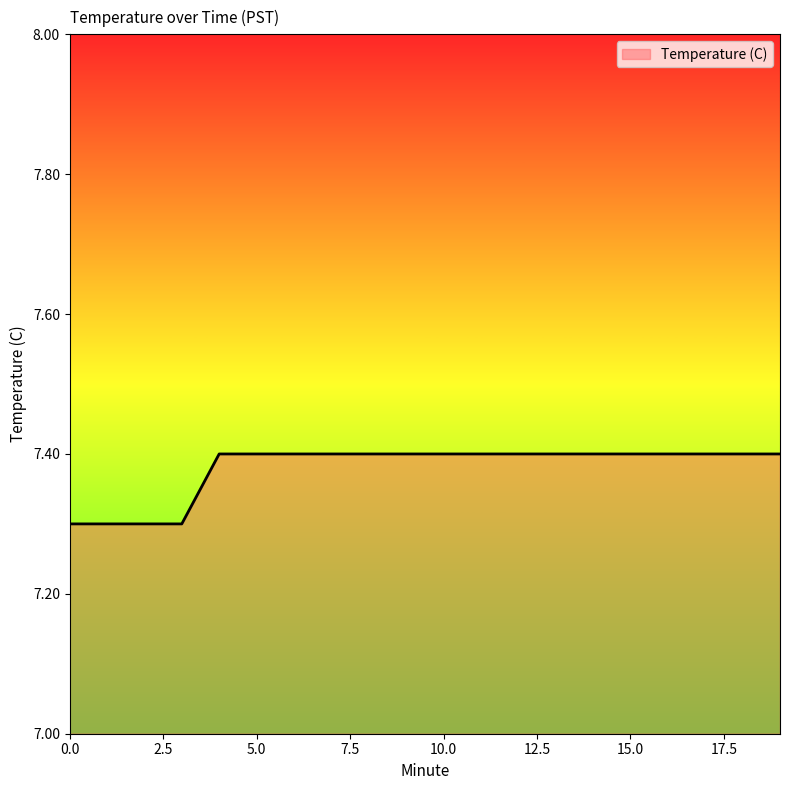

What is the maximum value shown in the chart?

7.4